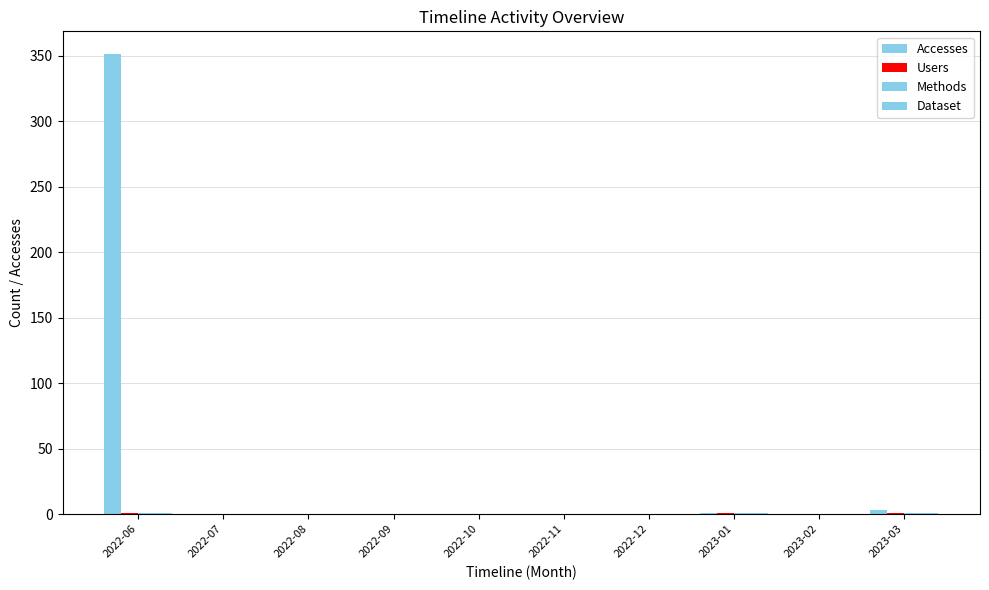

Count the number of categories in the chart.

10